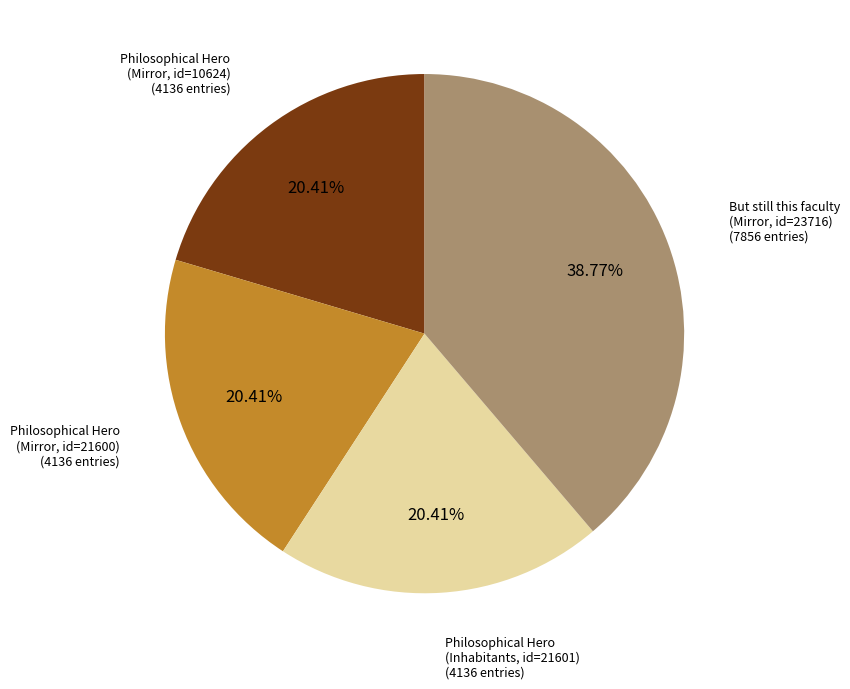

Is there a majority slice in this chart?

No